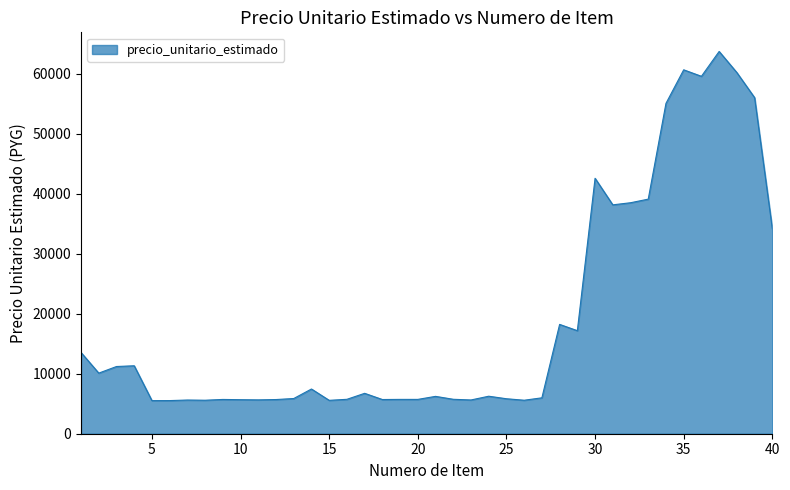

How many categories are shown in the chart?

40